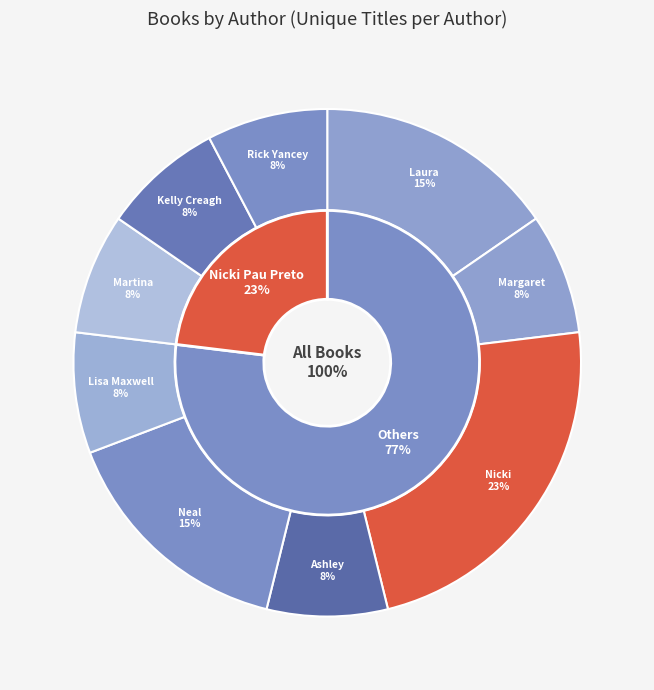

Is it true that Margaret Rogerson (2119376194) is 1% of the pie?

False